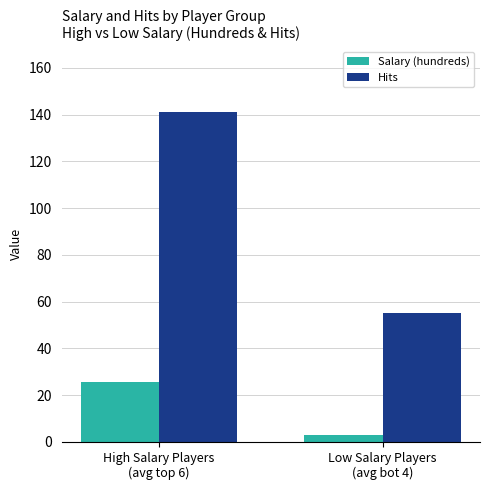

Is the value of Salary (hundreds) at High Salary Players
(avg top 6) greater than the value of Hits at High Salary Players
(avg top 6)?

No